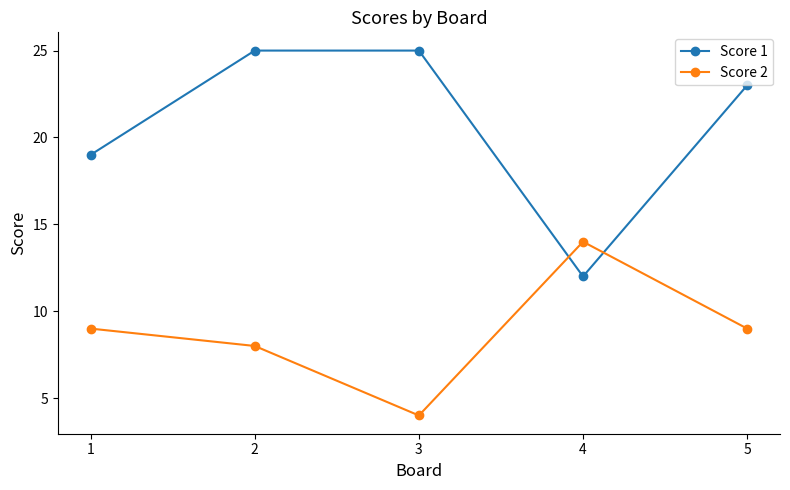

What is the greatest value displayed?

25